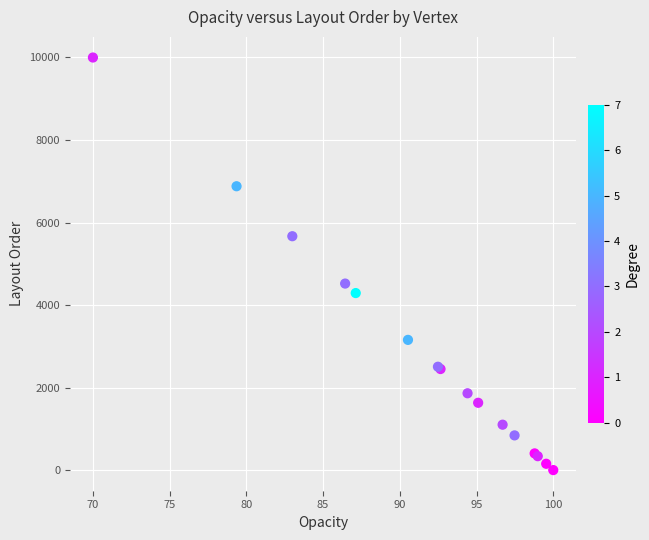

What Y value in the scatter plot is closest to 5000?

4521.1